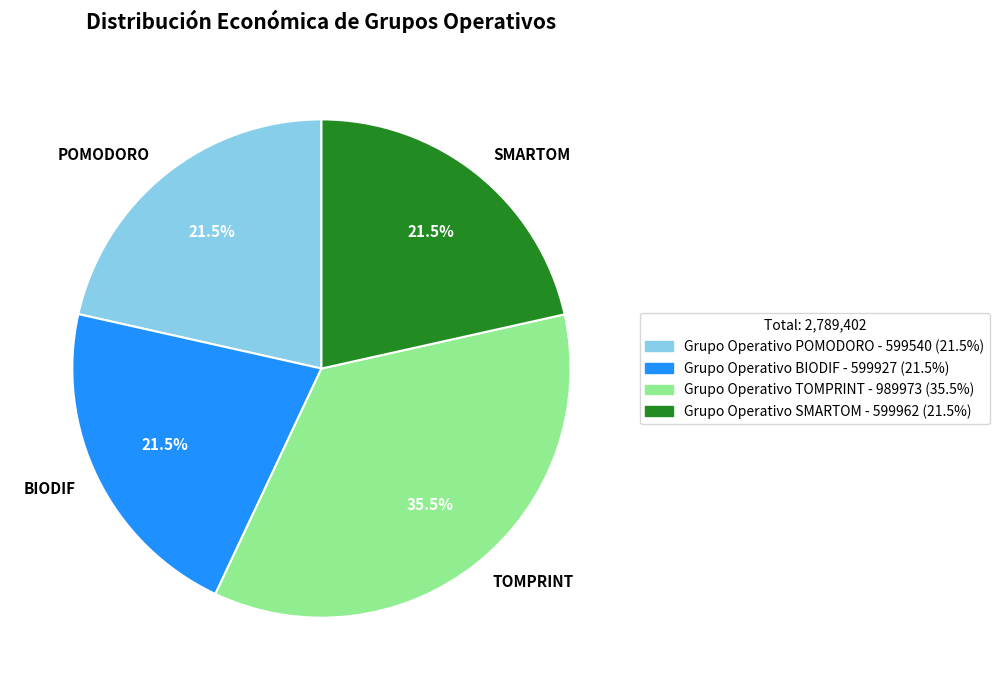

To the nearest percent, what is the combined percentage of SMARTOM and TOMPRINT?

57%